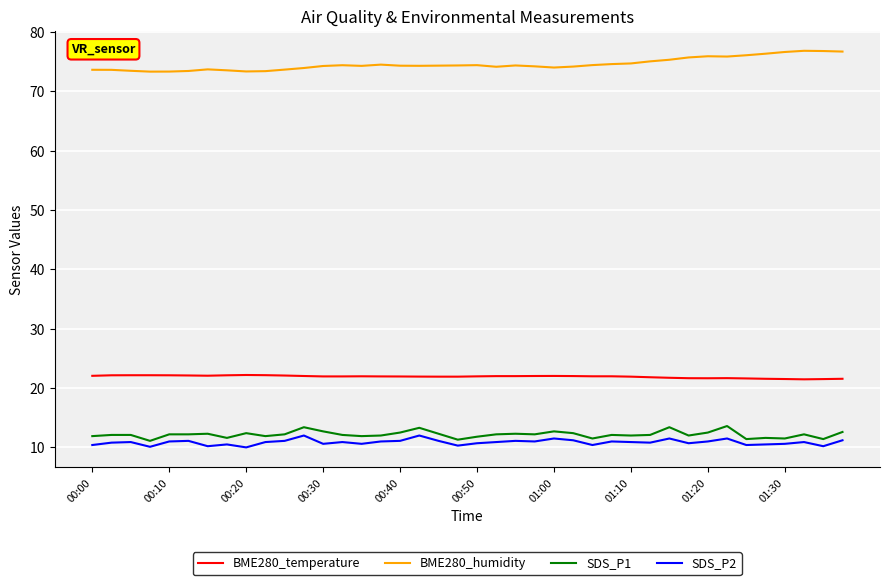

True or false: BME280_humidity and SDS_P2 cross at least once.

False